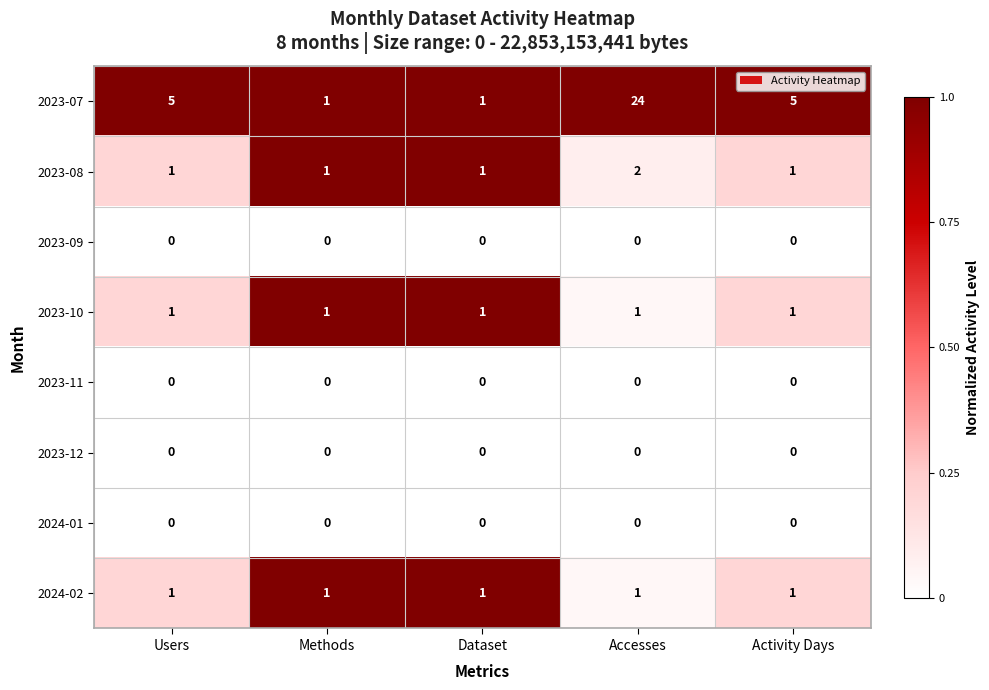

What is the difference between the highest and lowest values at Methods?

1